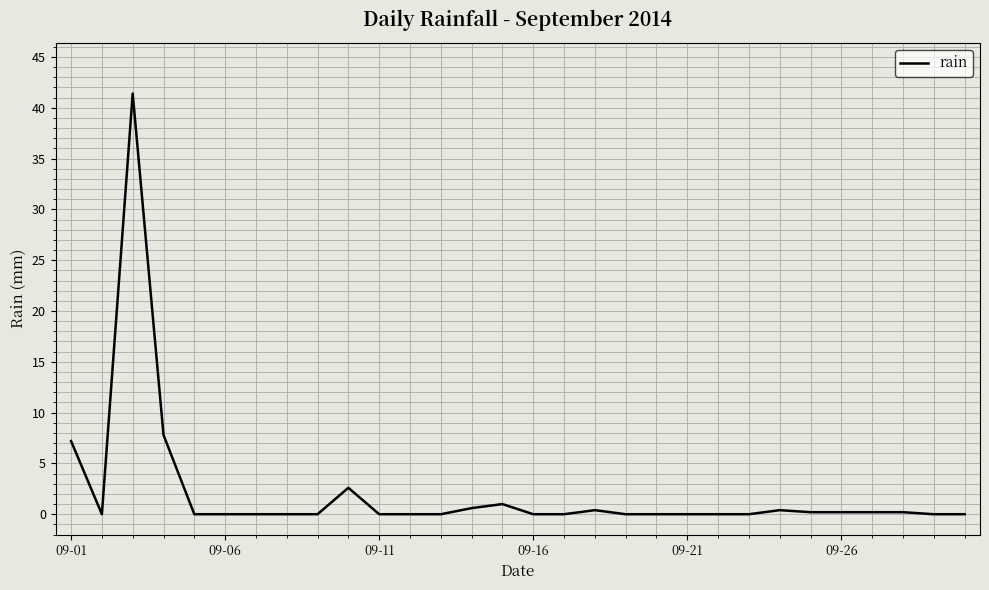

What is the maximum value shown in the chart?

41.4